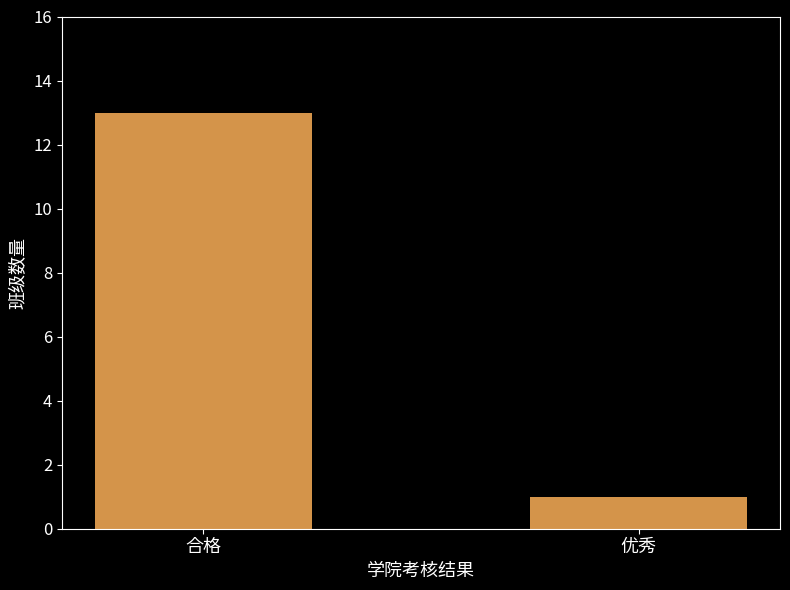

What is the difference between the maximum and minimum values?

12